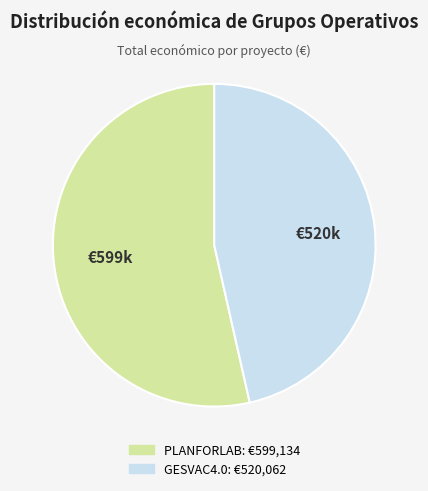

The PLANFORLAB slice represents 54% of the pie. True or false?

True